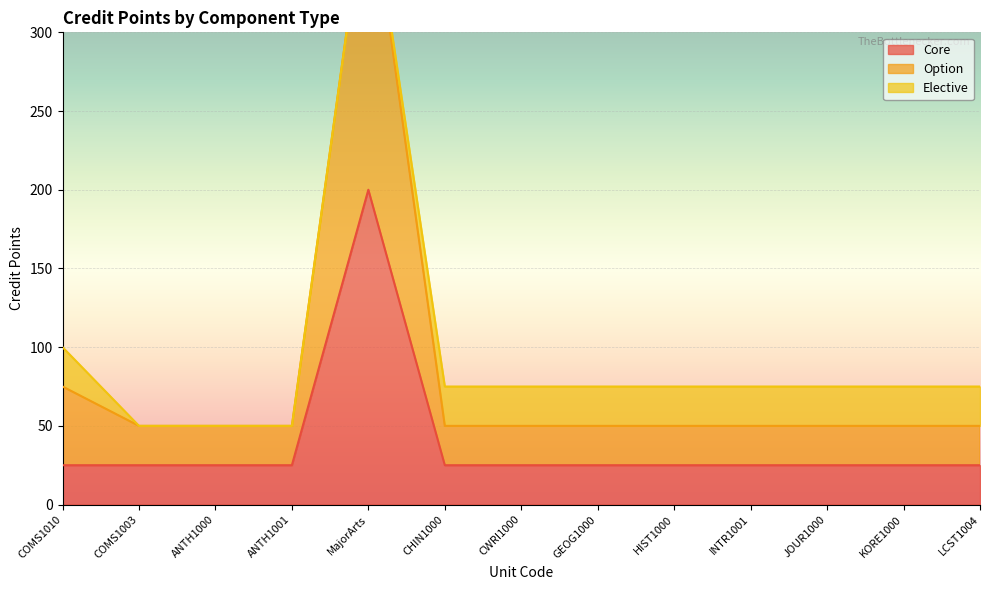

What is the total value across all series at CWRI1000?

75